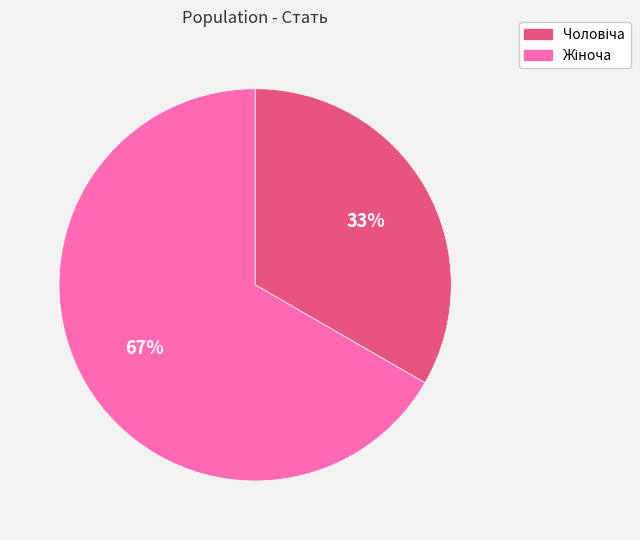

To the nearest percent, what is the average slice percentage?

50%